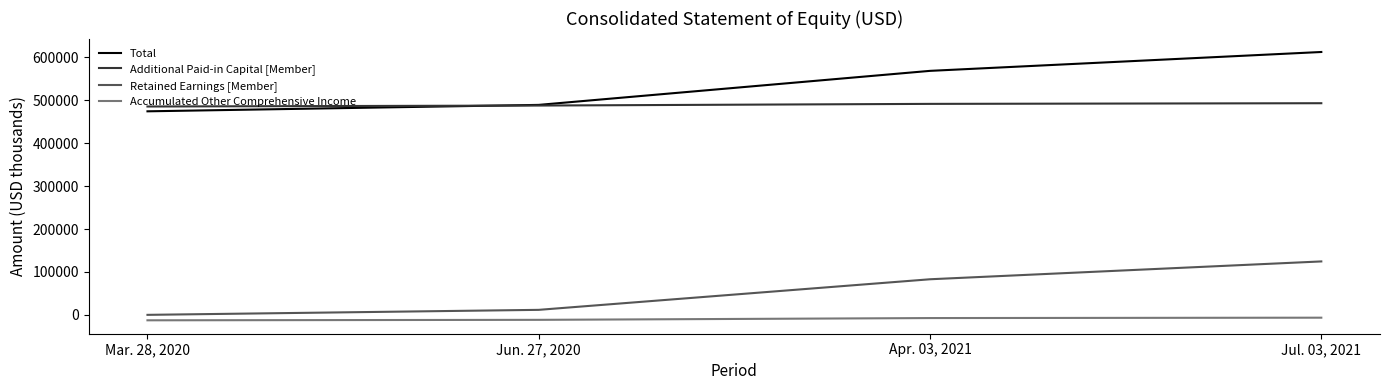

What is the difference between the highest and lowest values at Apr. 03, 2021?

576135